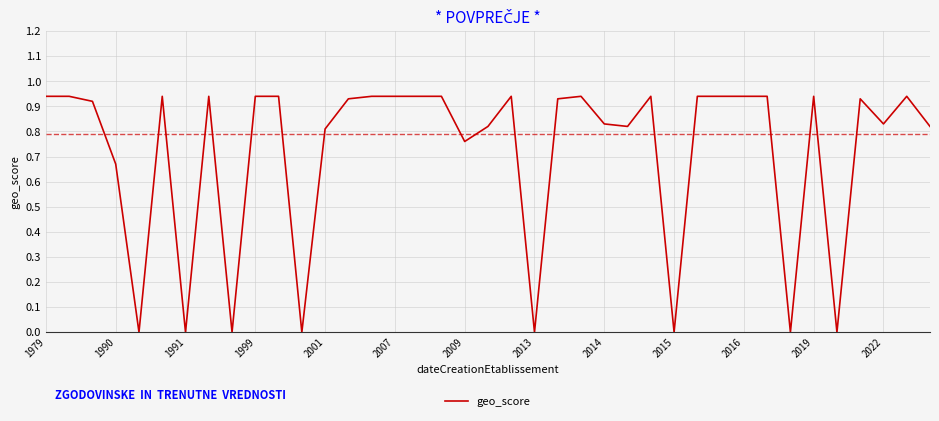

Is it true that the value at 1991 is 0.0?

True